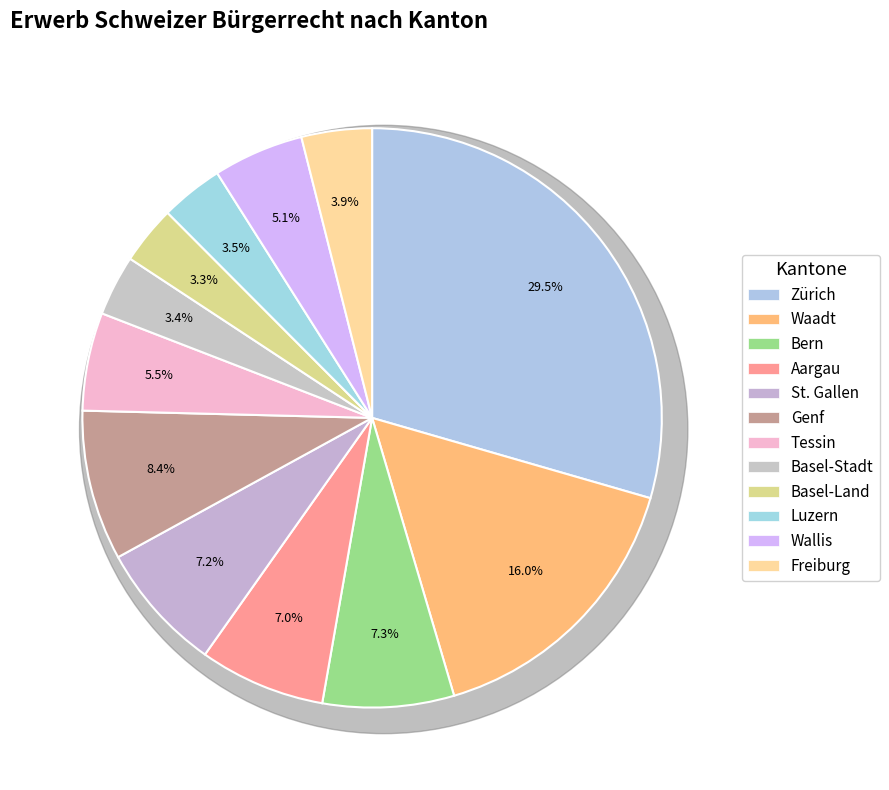

Is it true that Aargau is 7% of the pie?

True